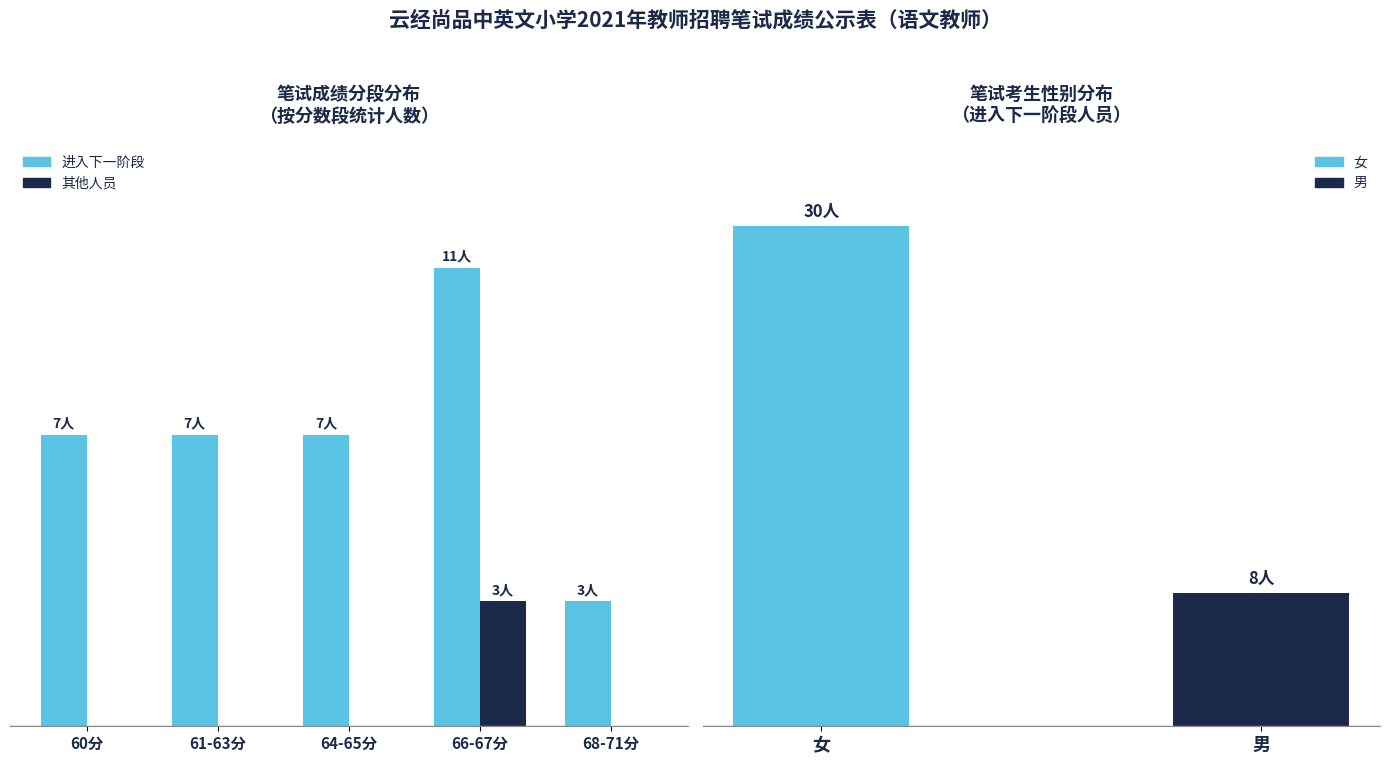

Is it true that 进入下一阶段 equals 2 at 60分?

False